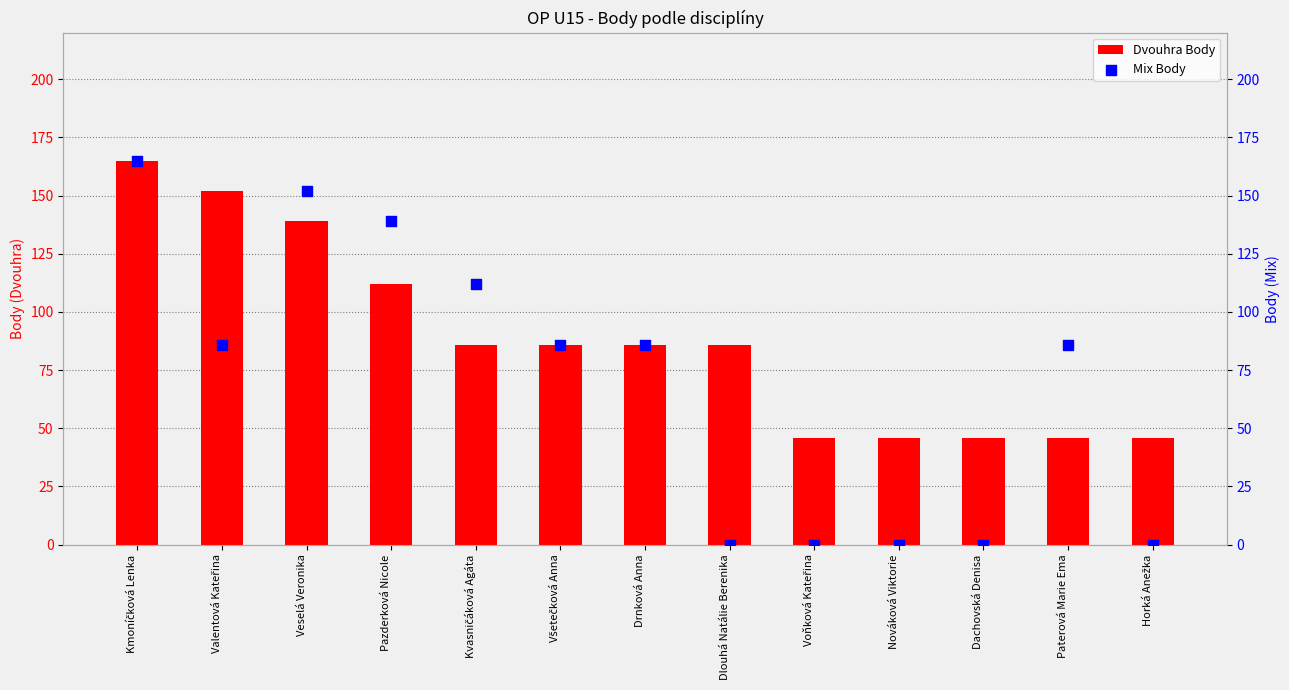

What is the total value across all series at Dlouhá Natálie Berenika?

86